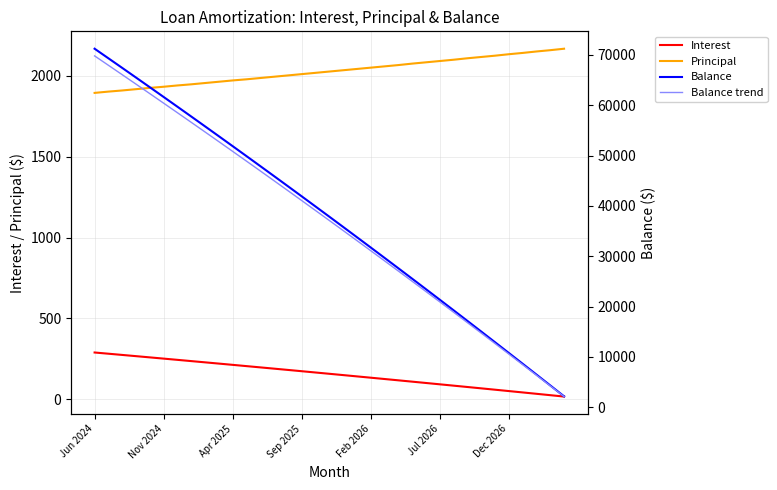

How many data points in Principal are less than 2026?

17